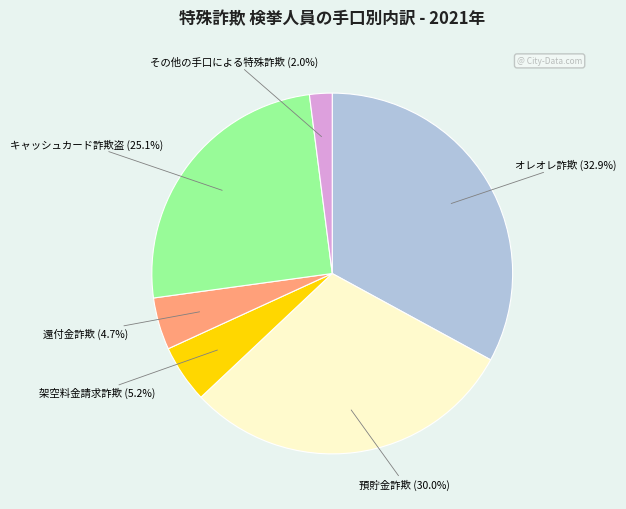

Does any single category account for the majority?

No